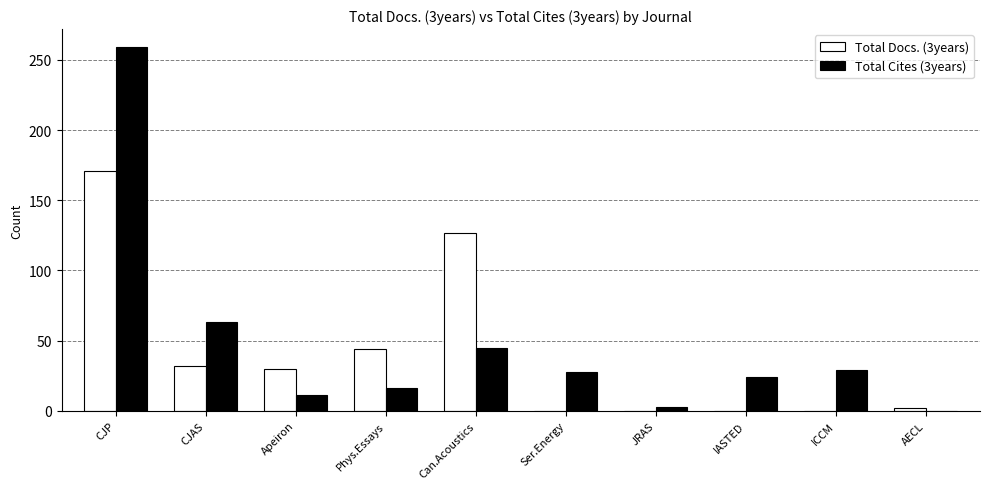

How many positive values does the Total Cites (3years) series have?

9